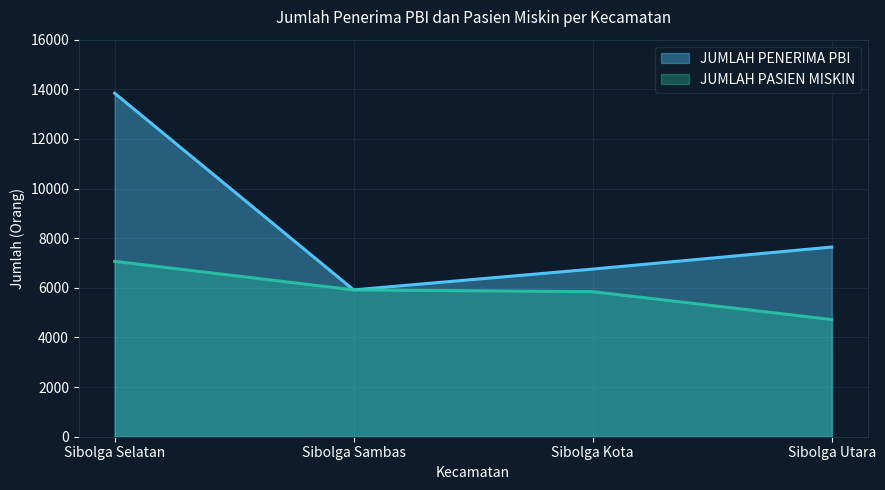

How many series are shown in this chart?

2